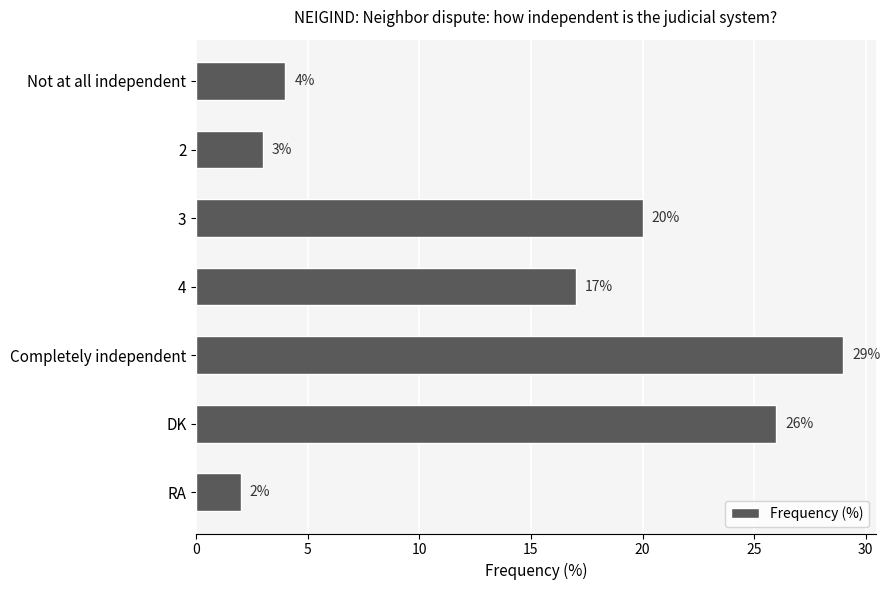

How many data points are less than 17?

3